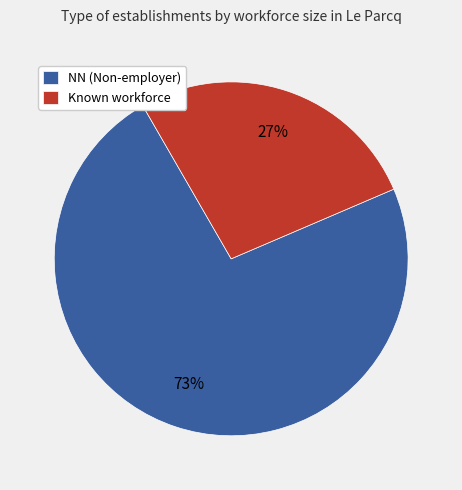

How many segments does this pie chart have?

2